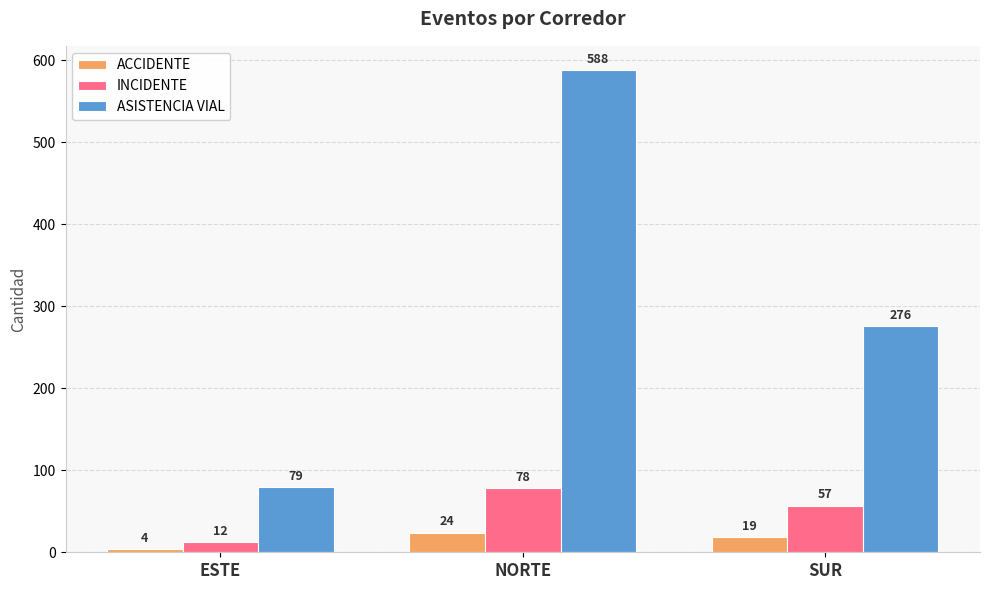

Is the value of INCIDENTE at NORTE greater than the value of ACCIDENTE at SUR?

Yes